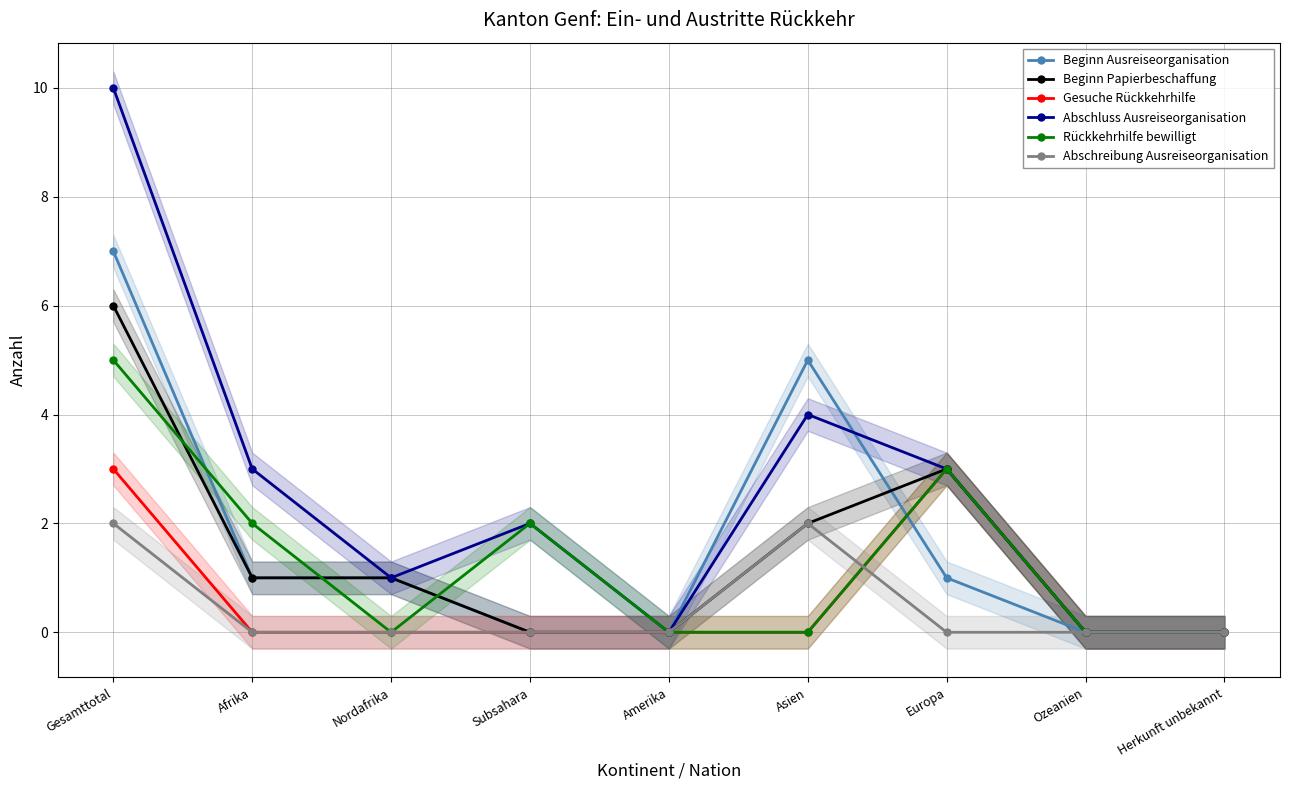

True or false: Beginn Papierbeschaffung has a value of 0 at Herkunft unbekannt.

True